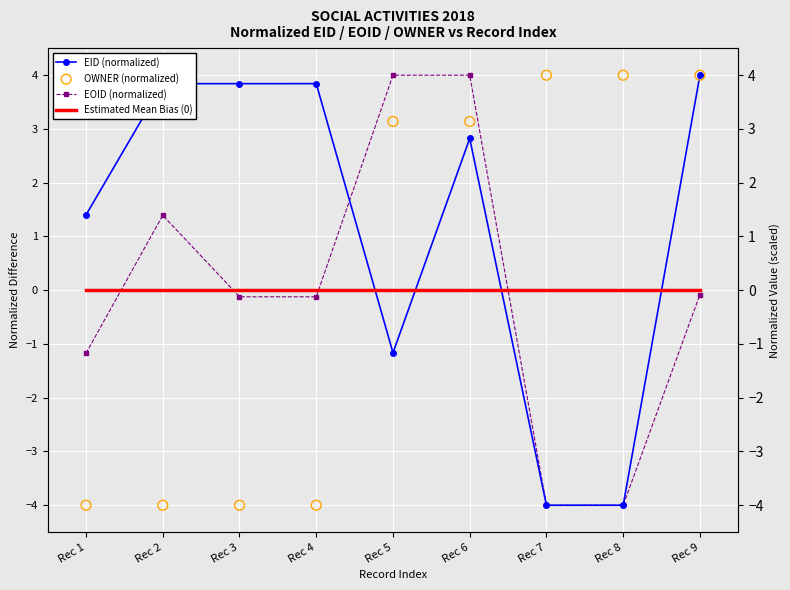

At which category is the sum across all series the highest?

Rec 6